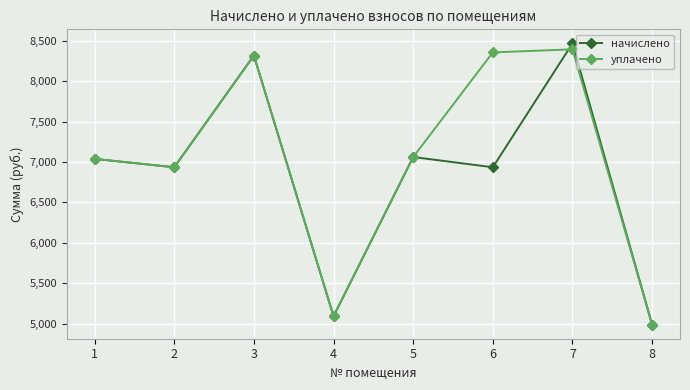

At how many categories does at least one series exceed 5315?

6